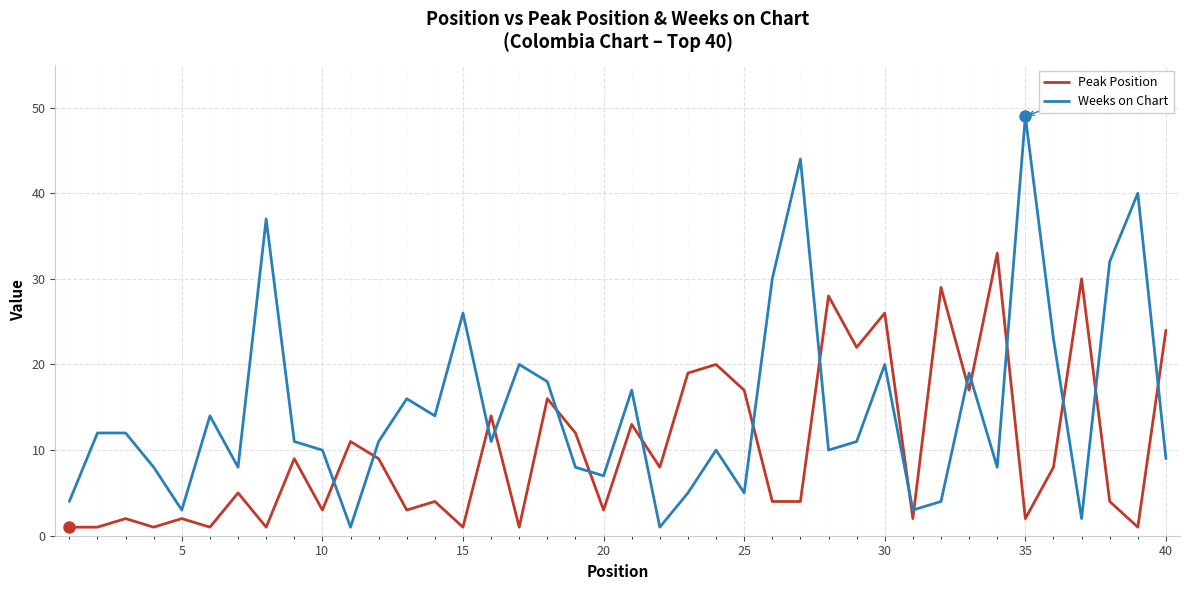

Count the number of categories in the chart.

40